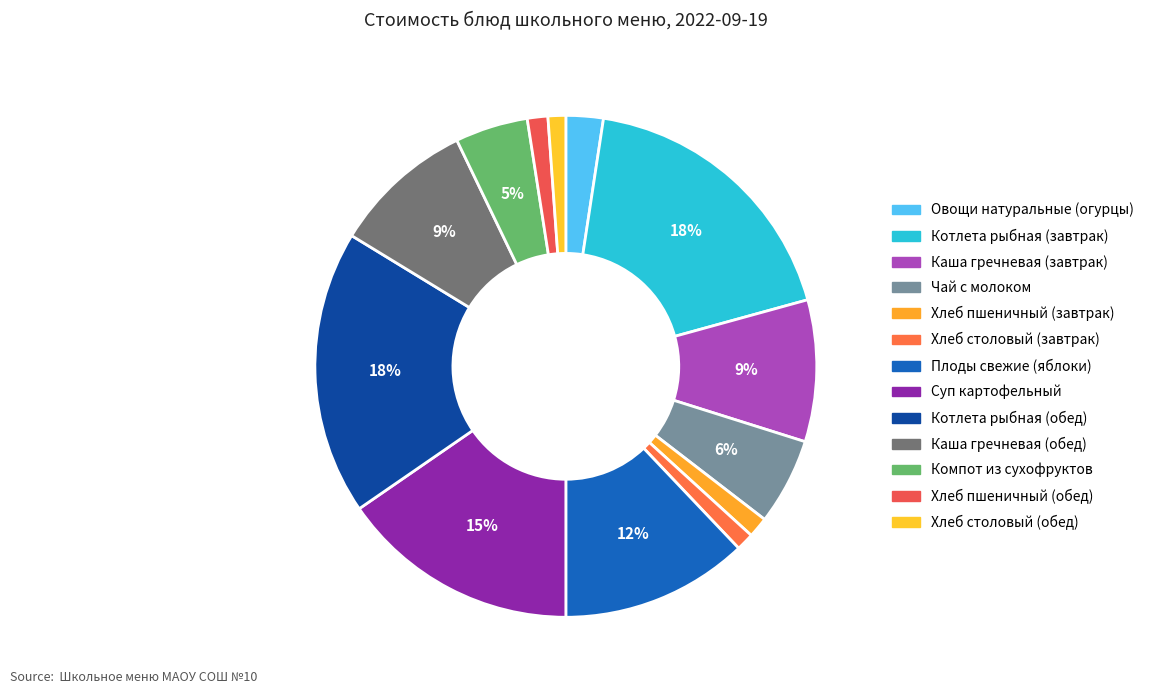

Is it true that Хлеб пшеничный (обед) is 1% of the pie?

True